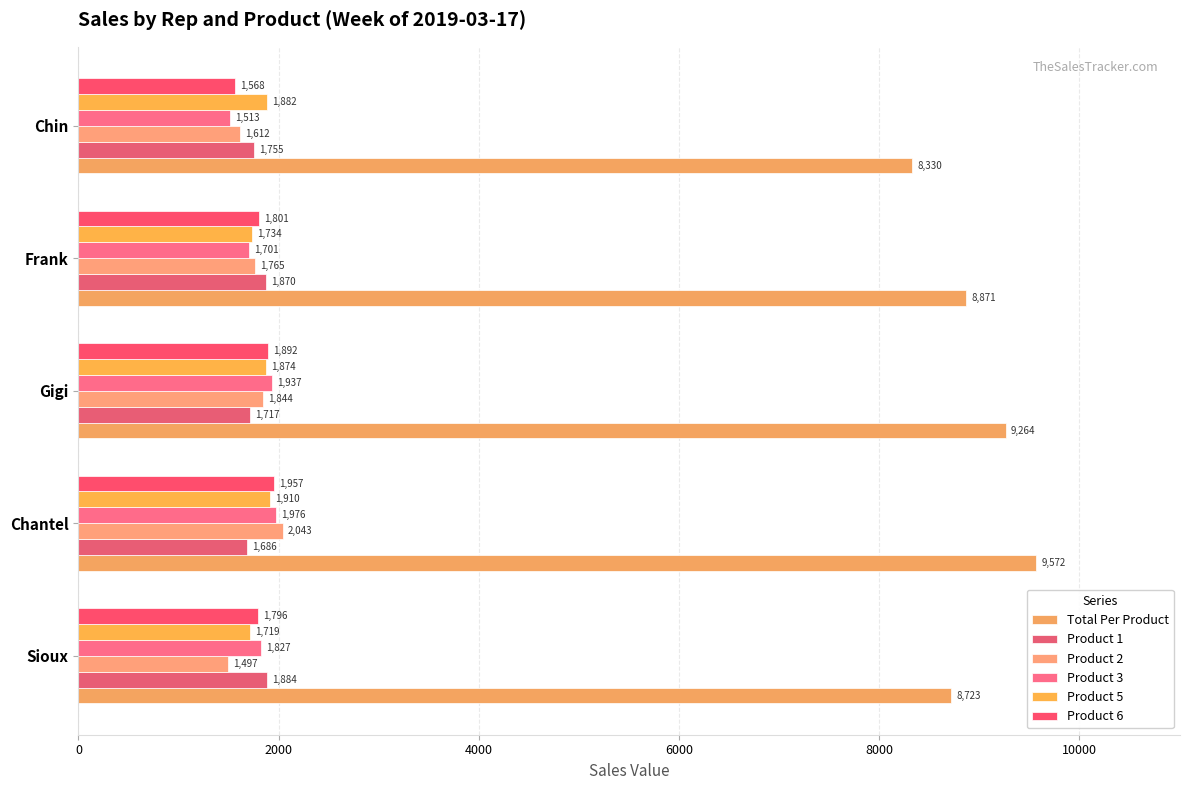

What is the difference between the maximum and minimum values in the Product 2 series?

546